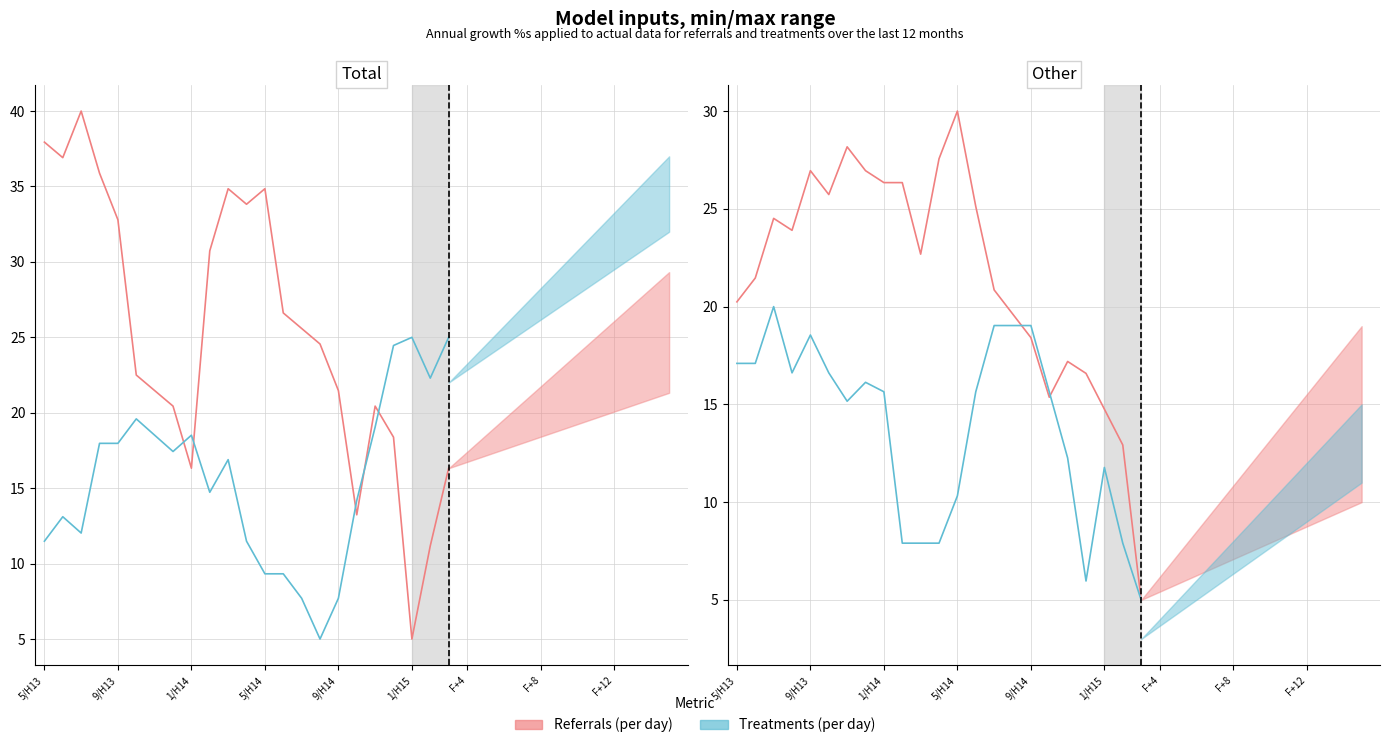

What is the value of the Treatments (per day) point at the 5th from the left?

18.5